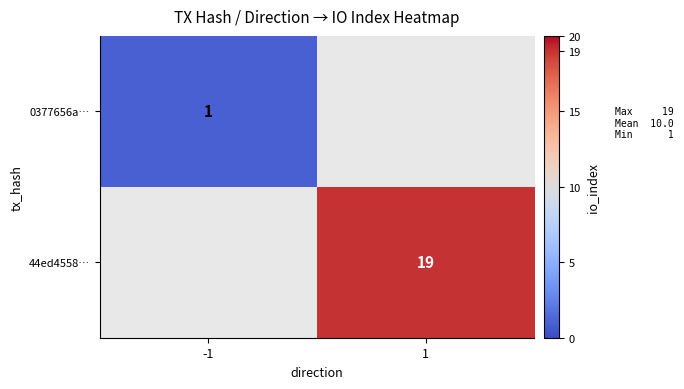

The 44ed4558… series shows 19 at 1. True or false?

True